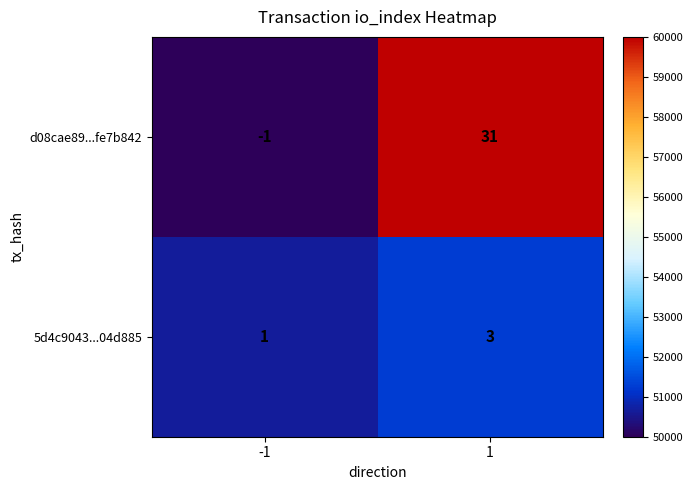

Which category has the highest value across all series?

1